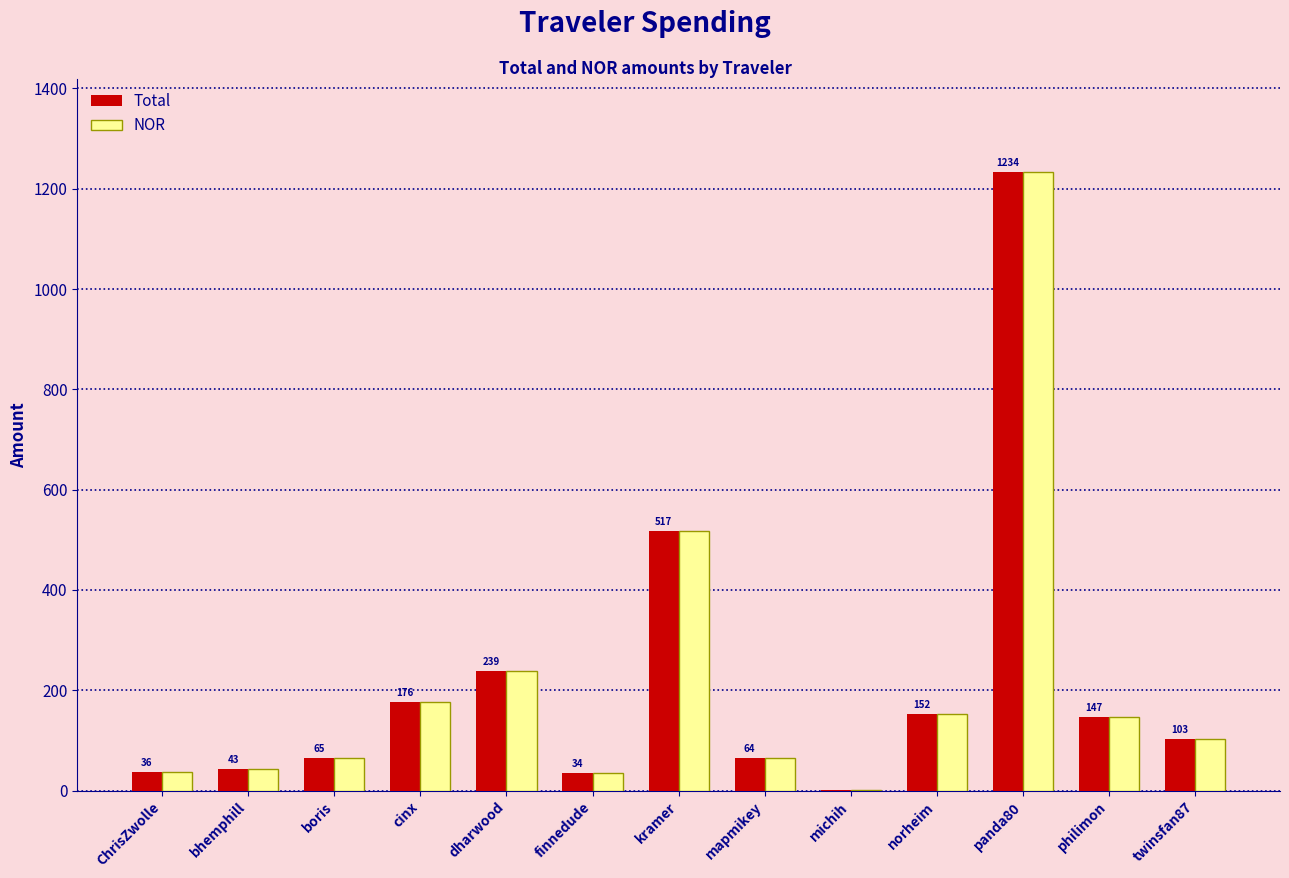

Is the value of NOR at philimon greater than the value of Total at finnedude?

Yes